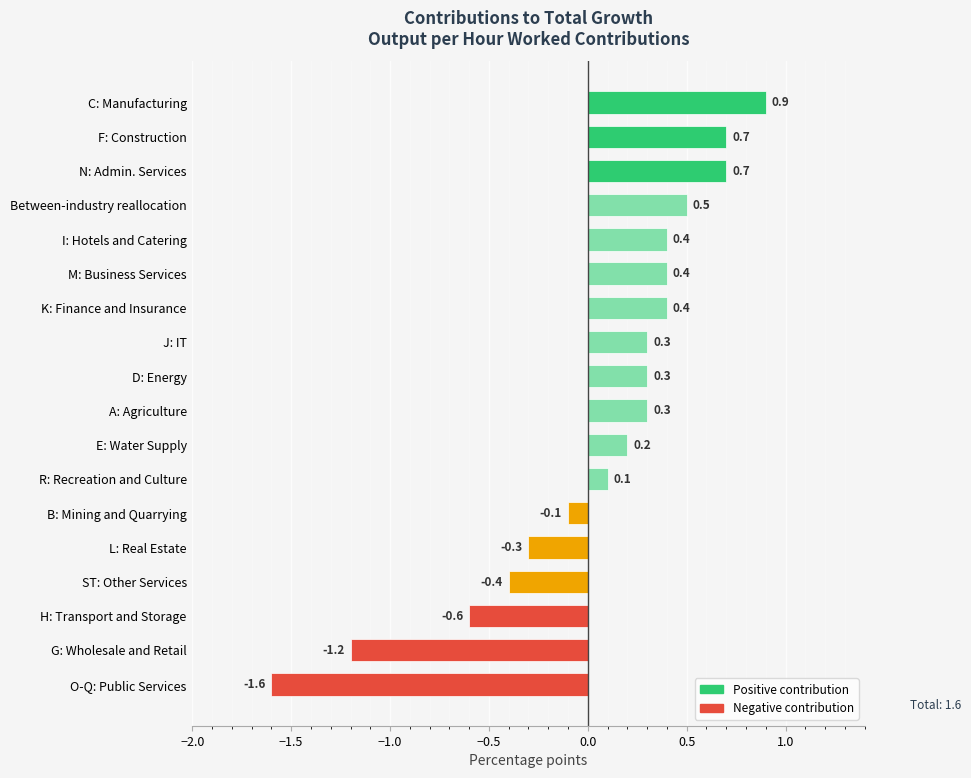

What is the difference between the maximum and minimum values?

2.5